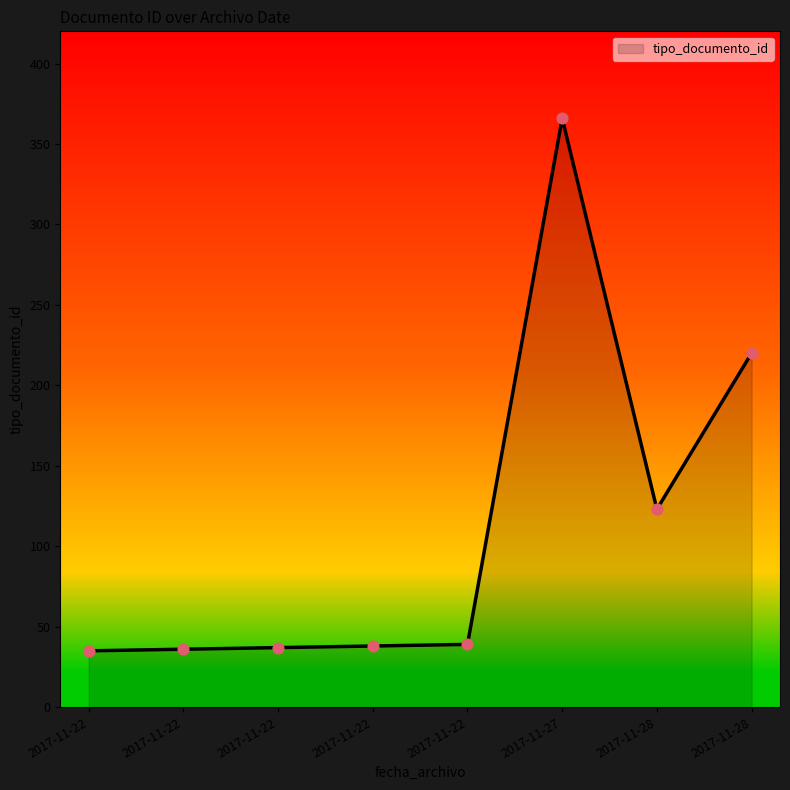

Approximately how many times larger is the value at 2017-11-22 compared to 2017-11-22?

0.9